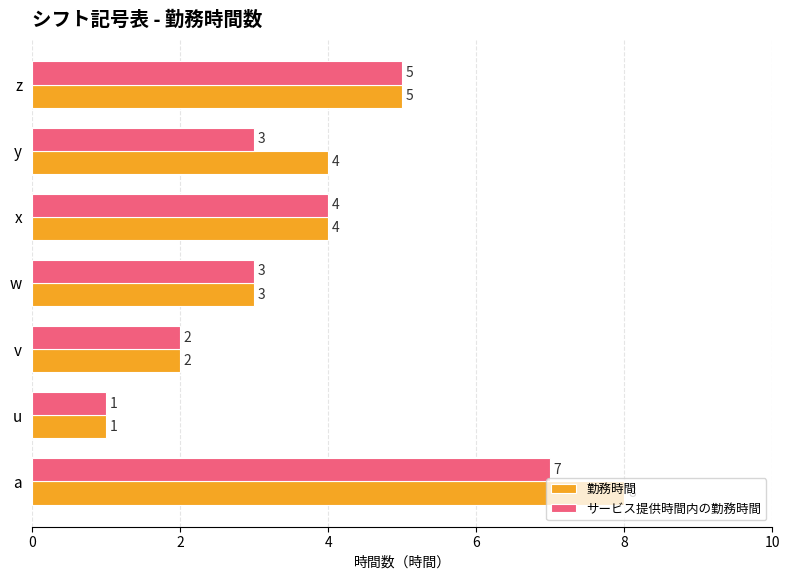

What is the lowest value of the サービス提供時間内の勤務時間 series?

1